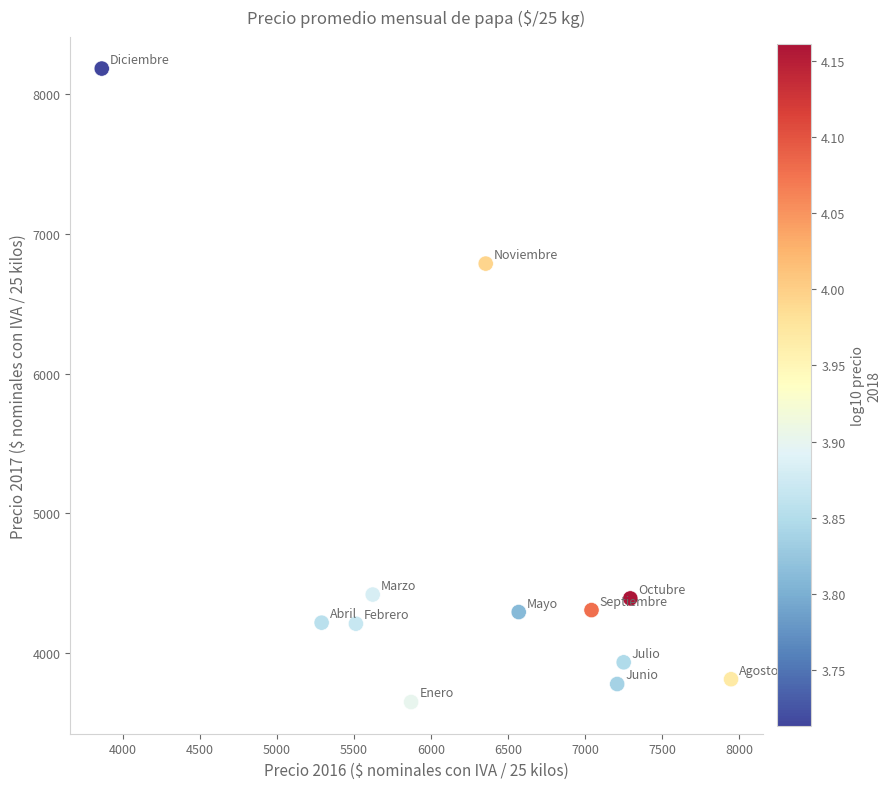

What Y value in the scatter plot is closest to 5916?

6788.1